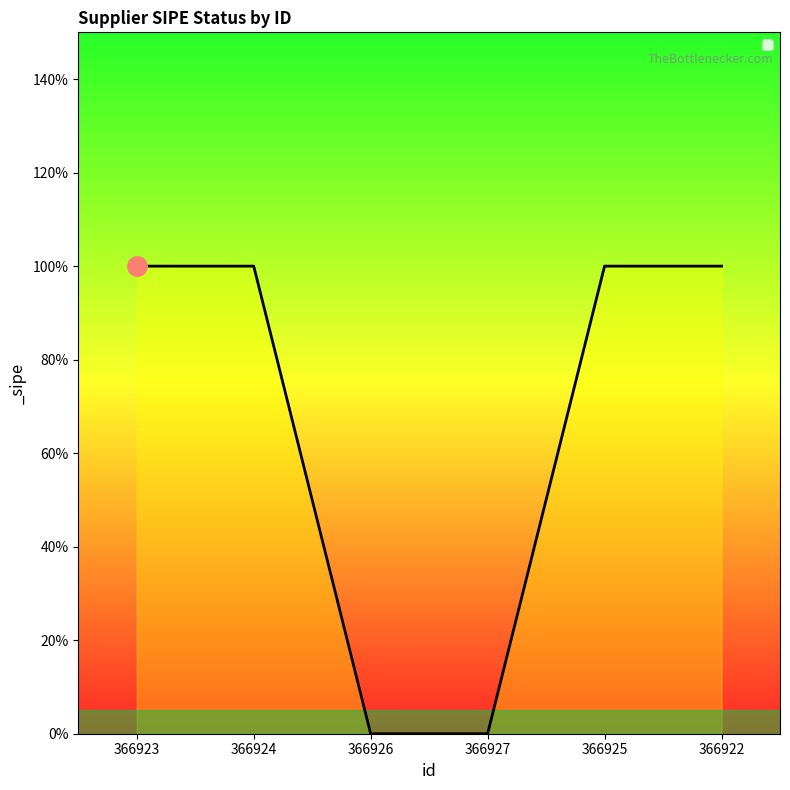

Is this an area chart (filled region under the line)?

No